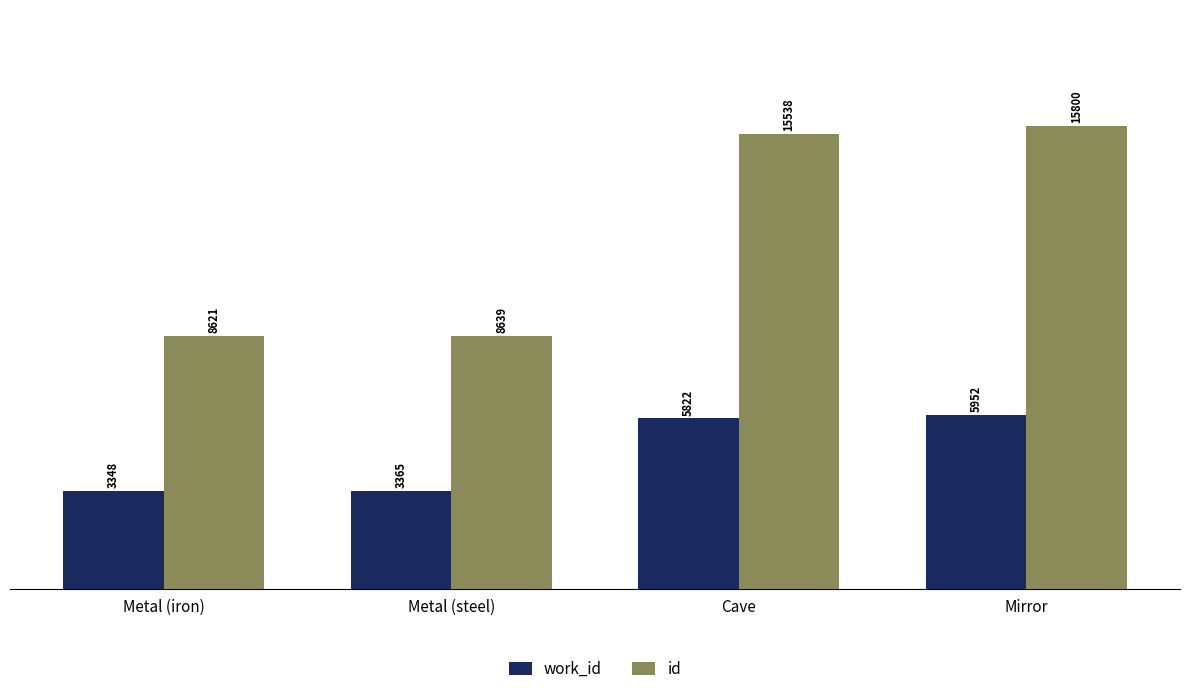

How many groups of bars are there?

4